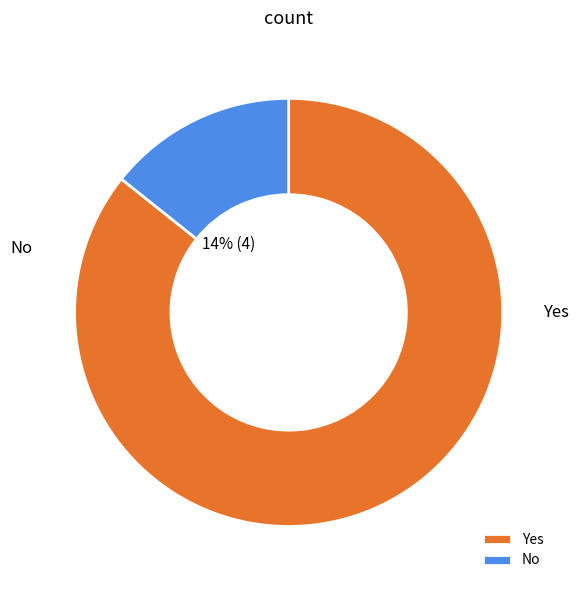

To the nearest percent, what is the difference between the No and Yes slice percentages?

71%